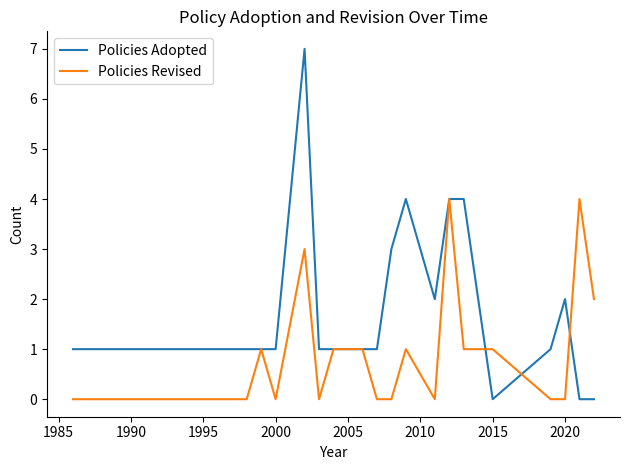

What is the greatest value displayed?

7